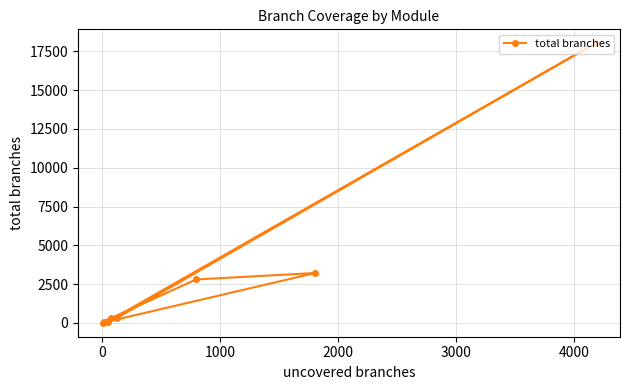

How many data points are above 294?

4